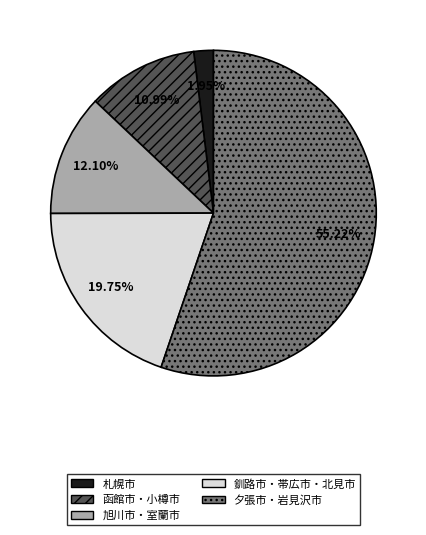

Which slice is the smallest?

札幌市